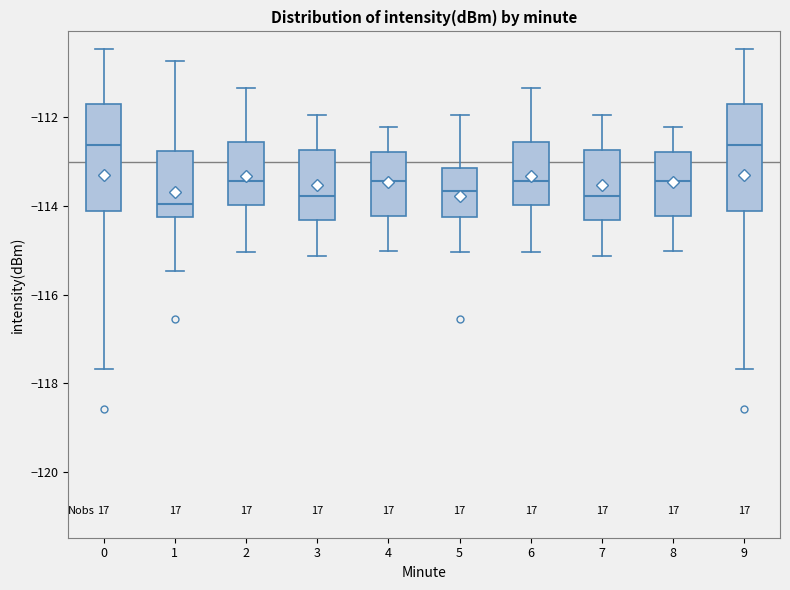

Reading left to right, read every box against the y-axis: the position of its median line, the range the box covers, and the ends of its whiskers. The values are not printed on the chart, so give them approximately, as read against the axis.

0: median -112.6, box -114.2 to -111.8, whiskers -117.6 to -110.4
1: median -114.0, box -114.2 to -112.8, whiskers -115.4 to -110.8
2: median -113.4, box -114.0 to -112.6, whiskers -115.0 to -111.4
3: median -113.8, box -114.4 to -112.8, whiskers -115.2 to -112.0
4: median -113.4, box -114.2 to -112.8, whiskers -115.0 to -112.2
5: median -113.6, box -114.2 to -113.2, whiskers -115.0 to -112.0
6: median -113.4, box -114.0 to -112.6, whiskers -115.0 to -111.4
7: median -113.8, box -114.4 to -112.8, whiskers -115.2 to -112.0
8: median -113.4, box -114.2 to -112.8, whiskers -115.0 to -112.2
9: median -112.6, box -114.2 to -111.8, whiskers -117.6 to -110.4